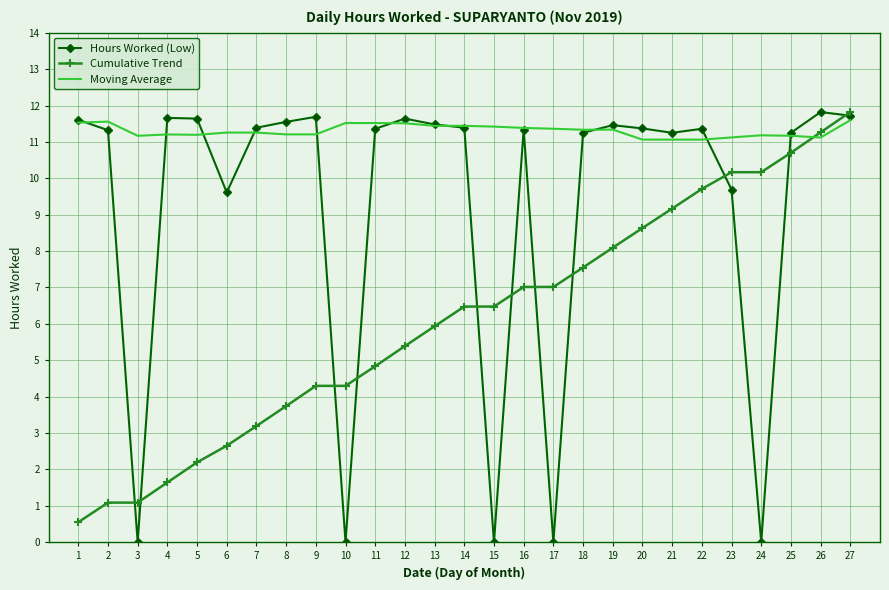

What is the maximum value for Hours Worked (Low)?

11.8